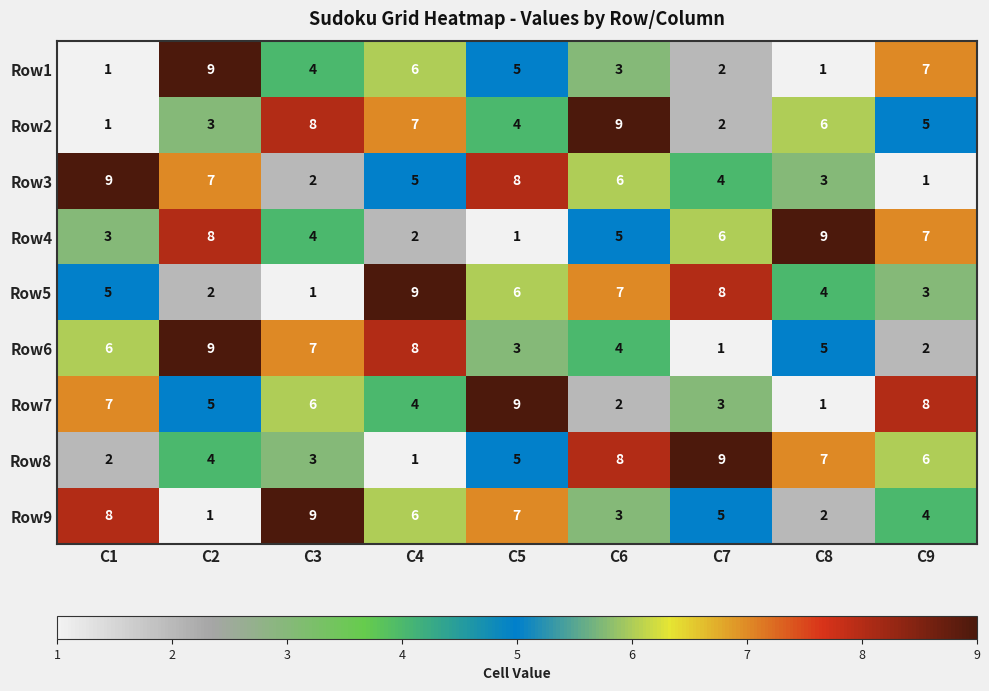

List the labels in order of Row2 value, smallest first.

C1, C7, C2, C5, C9, C8, C4, C3, C6